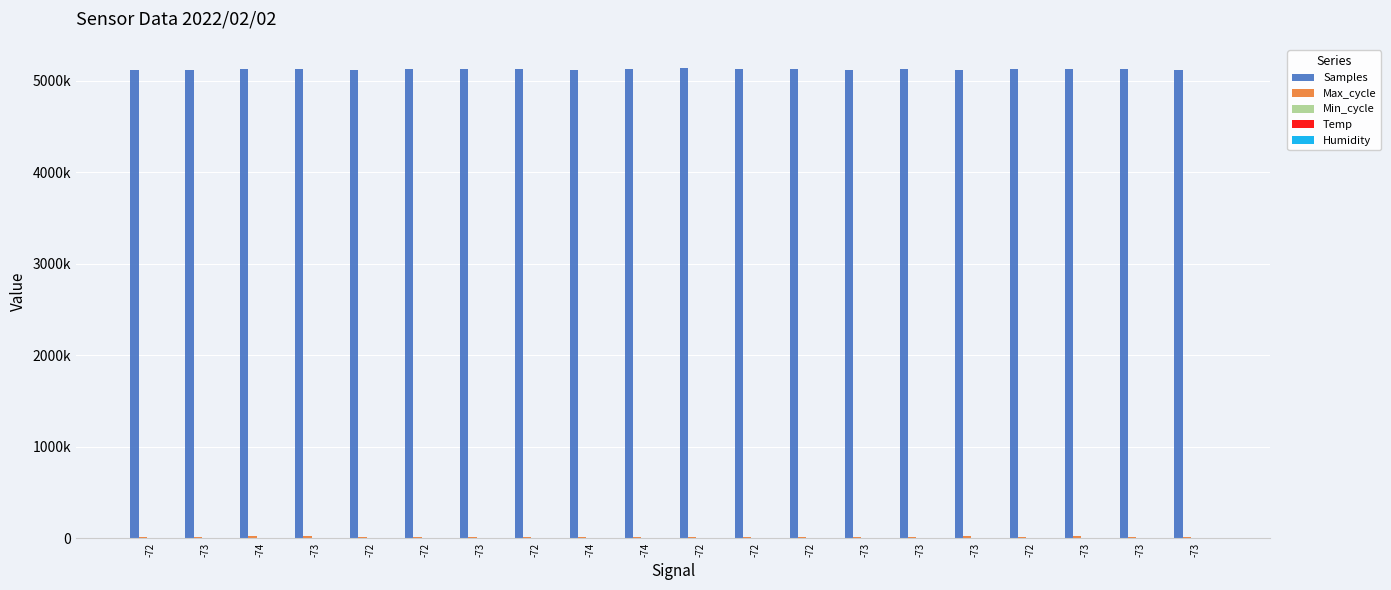

The Humidity series shows 138.0 at -72. True or false?

False